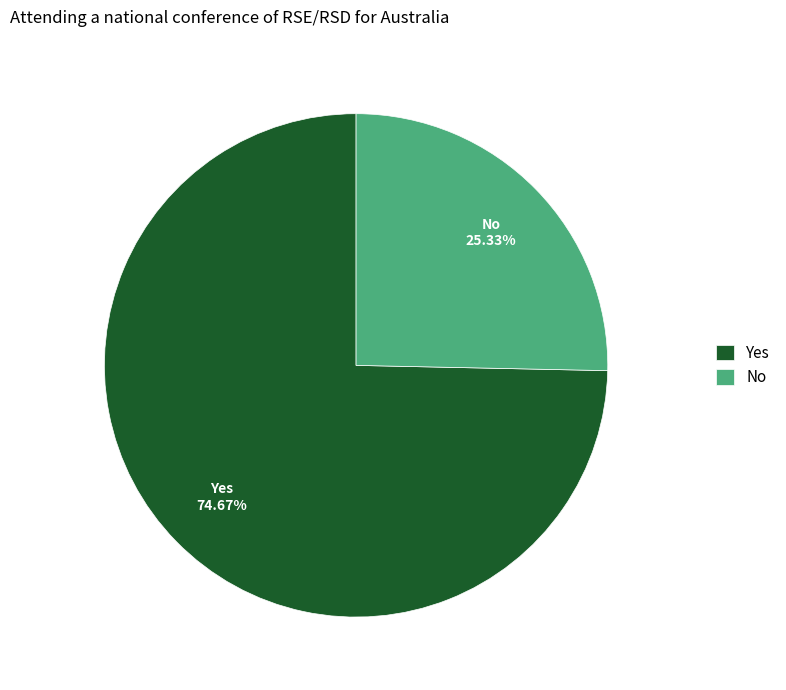

Combined, what portion of the pie is Yes and No?

100.0%